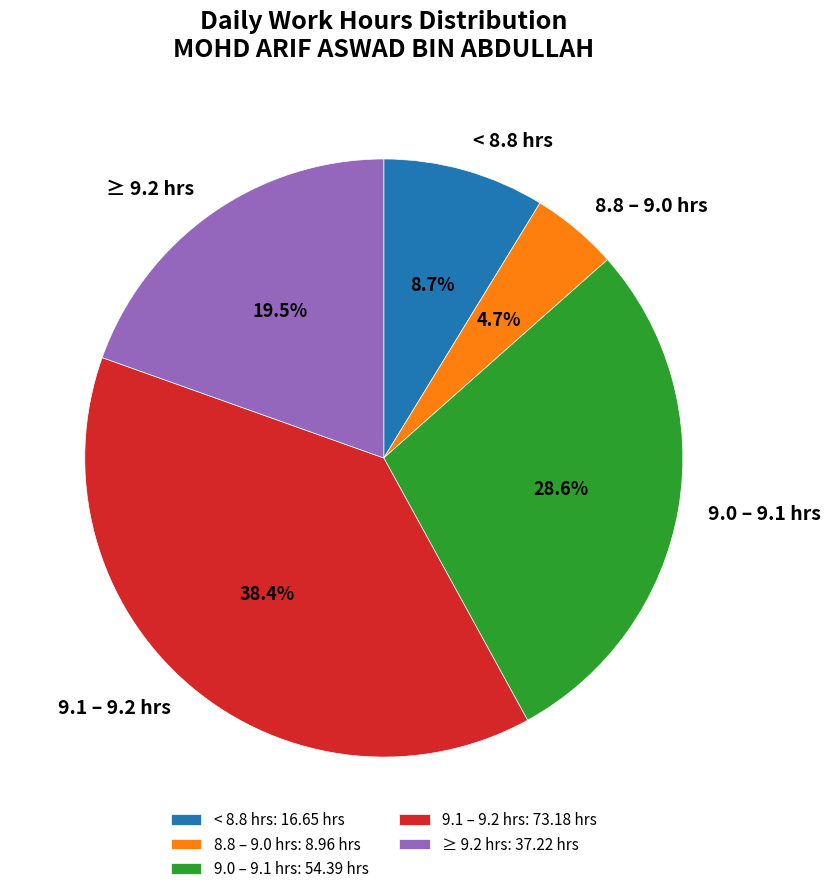

Which has a higher value, ≥ 9.2 hrs or 8.8 – 9.0 hrs?

≥ 9.2 hrs